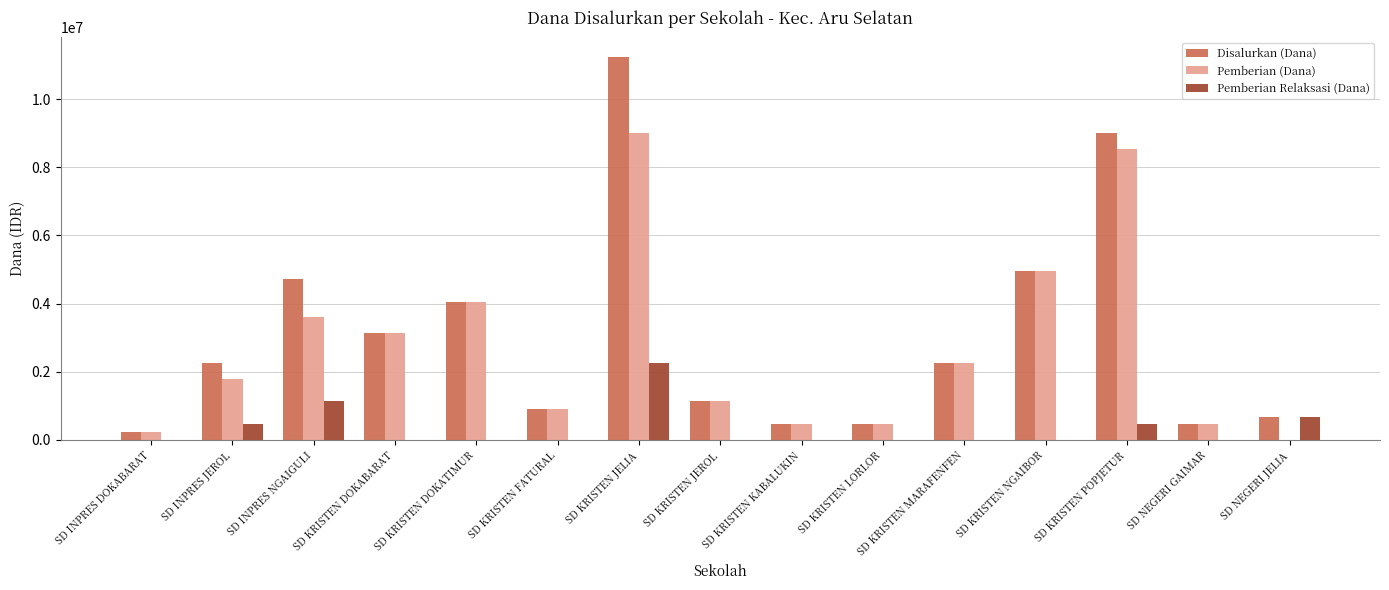

Which series changed the most between SD INPRES DOKABARAT and SD INPRES JEROL?

Disalurkan (Dana)